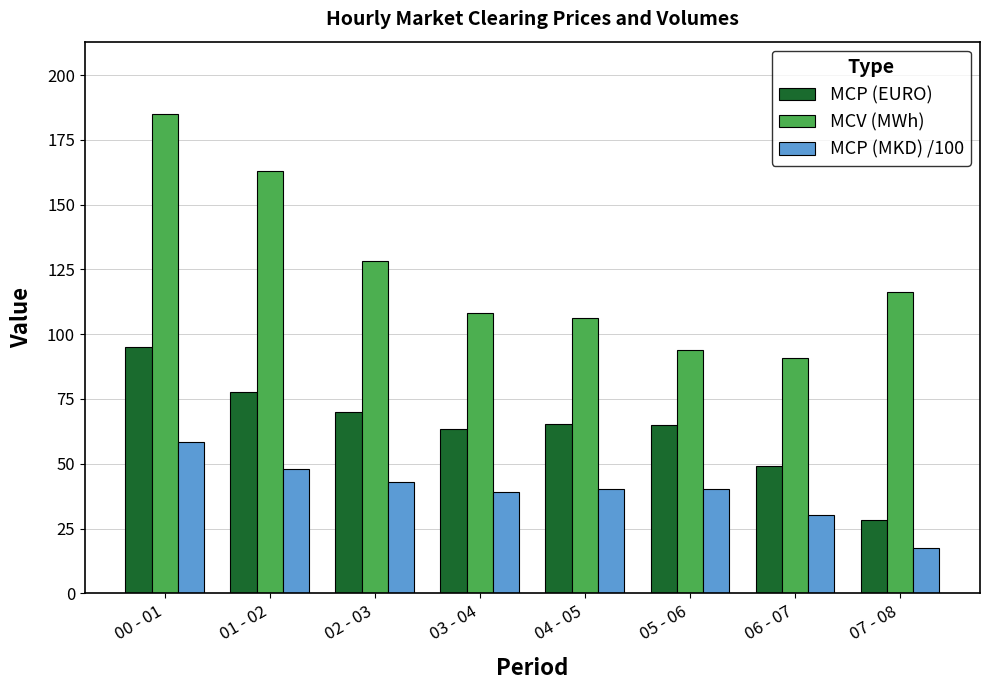

What is the label of the 2nd bar from the right?

06 - 07